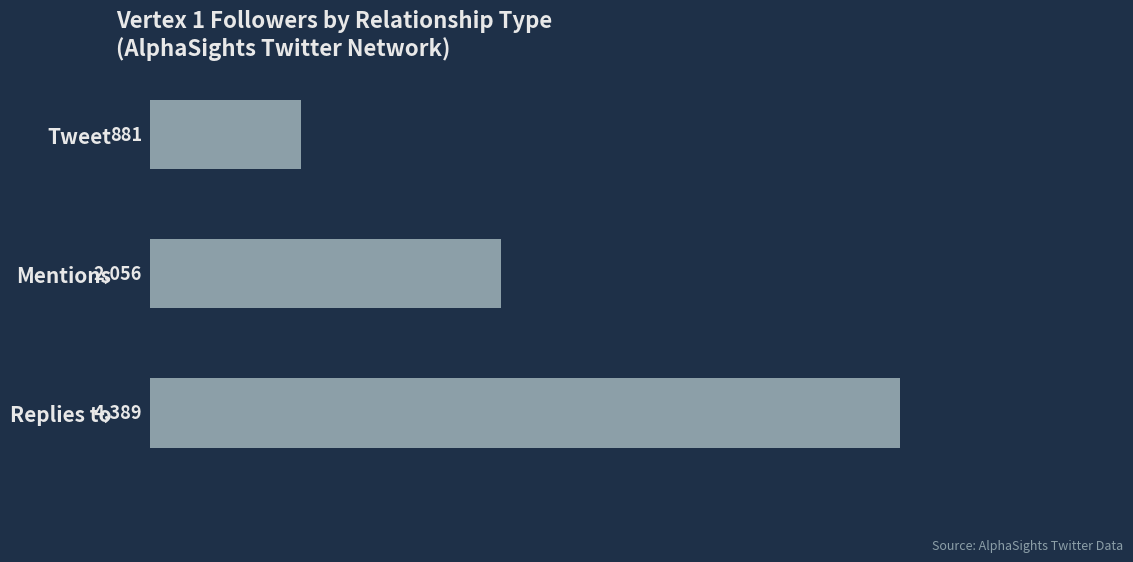

What is the difference between the maximum and minimum values?

3508